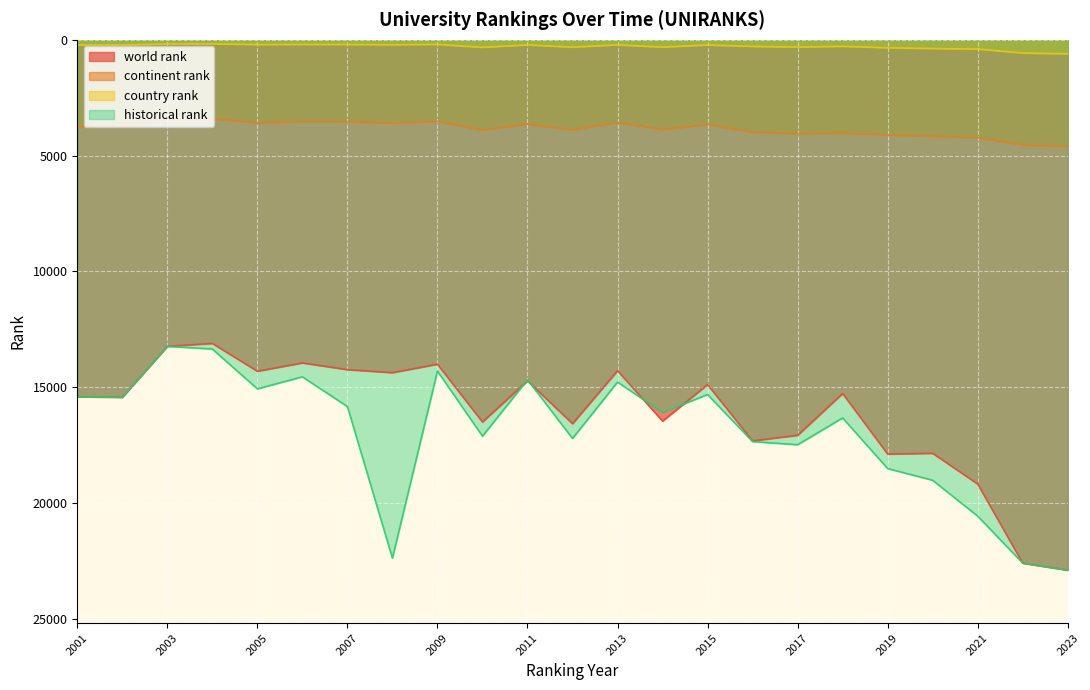

List the labels in order of historical rank value, largest first.

2023, 2022, 2008, 2021, 2020, 2019, 2017, 2016, 2012, 2010, 2018, 2014, 2007, 2002, 2001, 2015, 2005, 2013, 2011, 2006, 2009, 2004, 2003